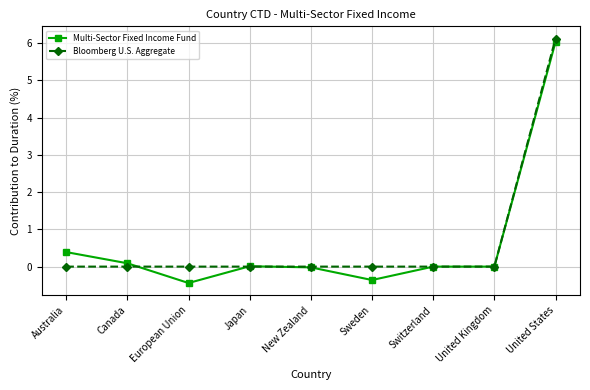

What is the sum of the Multi-Sector Fixed Income Fund values at Switzerland and United States?

6.0